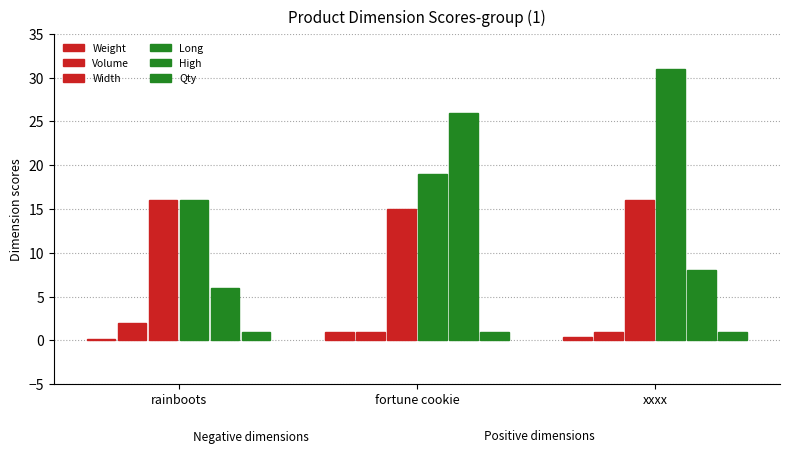

How many data points does each series have?

3